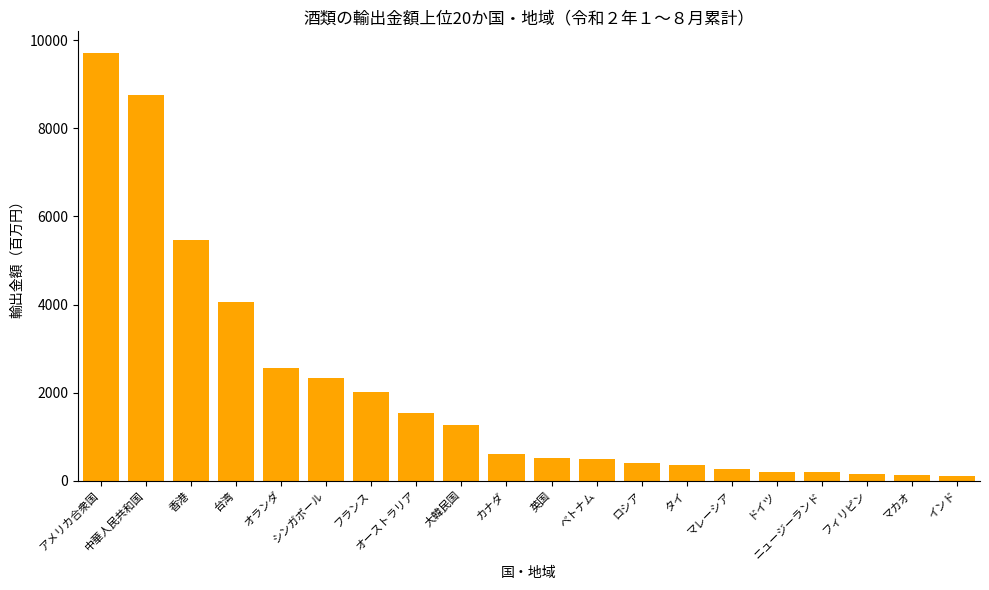

The chart shows a value of 2659.8 at フランス. True or false?

False